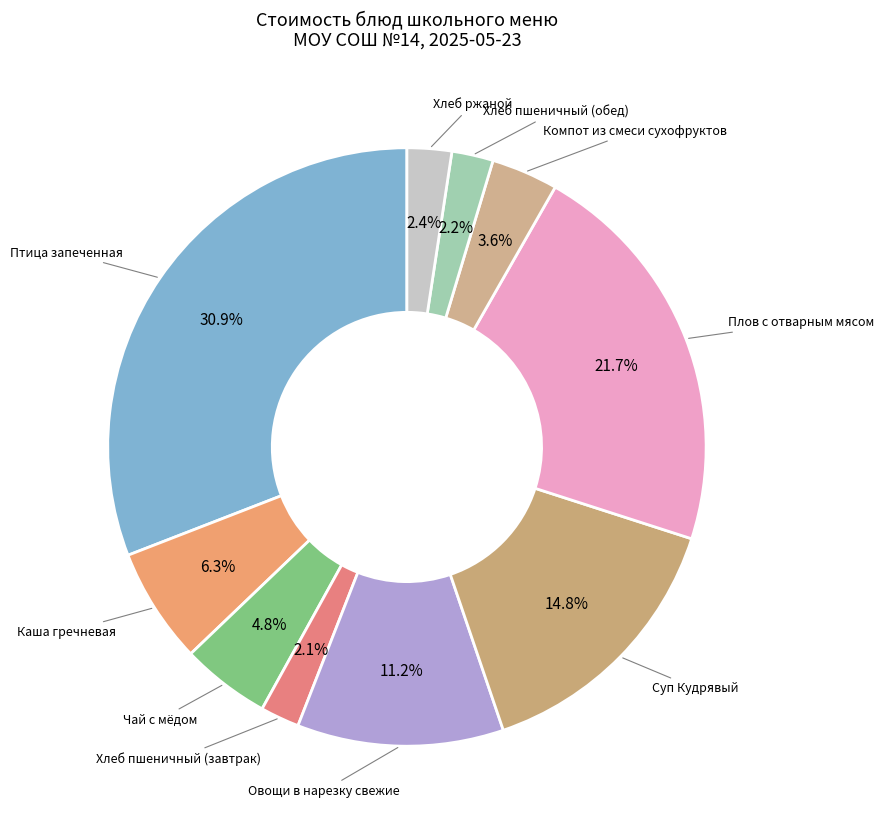

Count the number of slices in the pie.

10